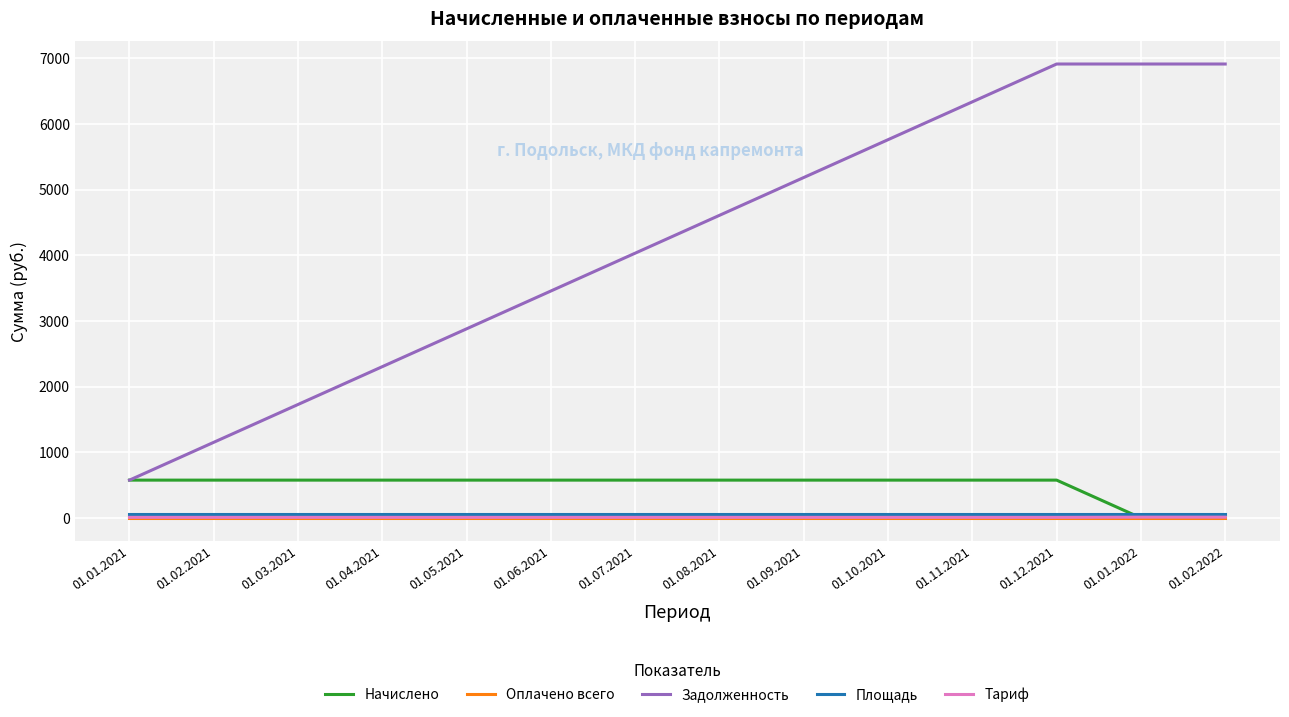

What is the greatest value displayed?

6911.4